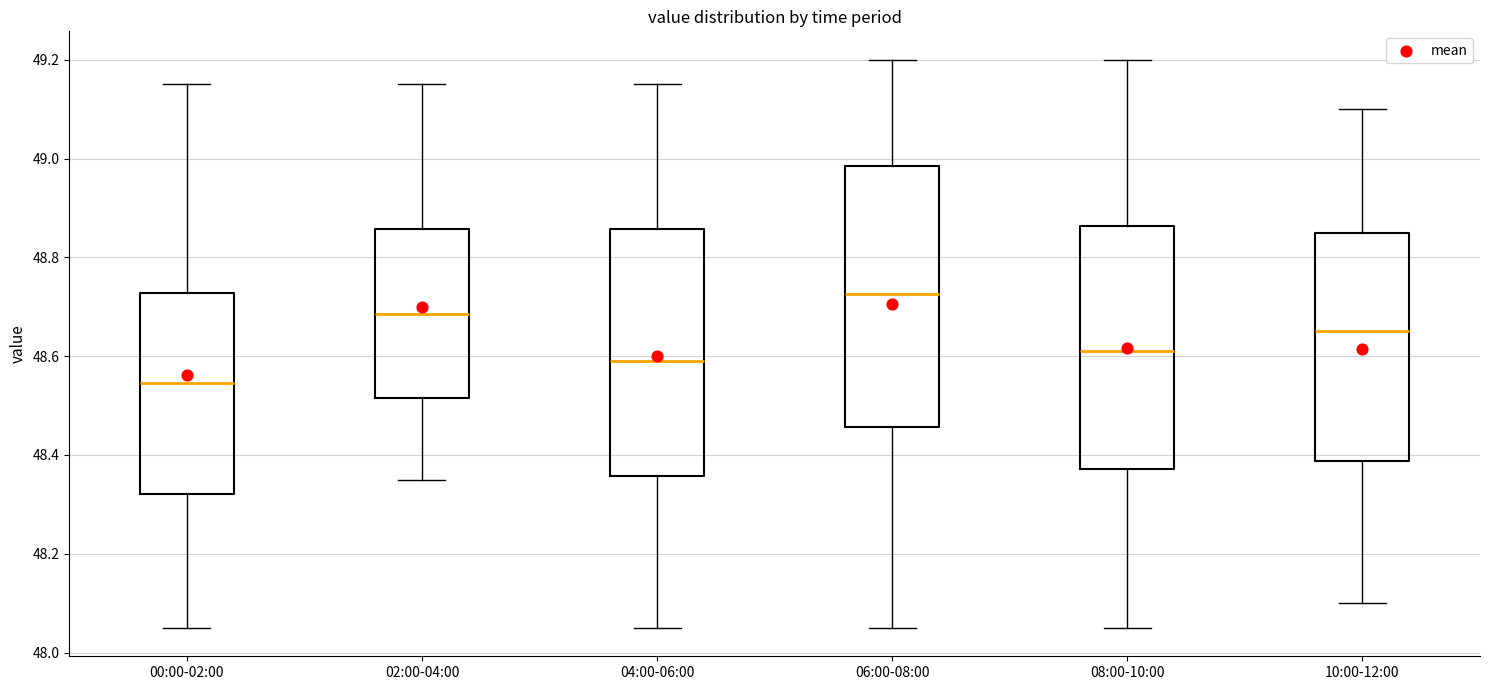

Where does the upper whisker of the box for 10:00-12:00 end on the y-axis? The values are not printed on the chart, so give them approximately, as read against the axis.

49.10